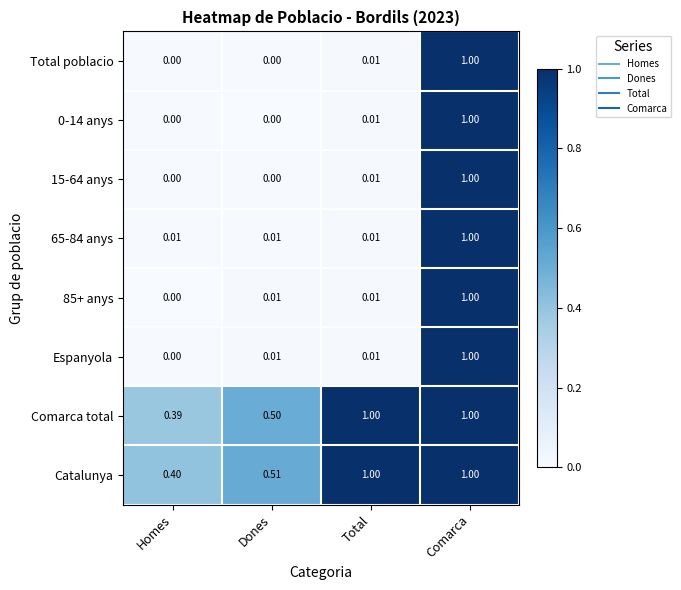

Where is Catalunya nearest to the value 0?

Homes